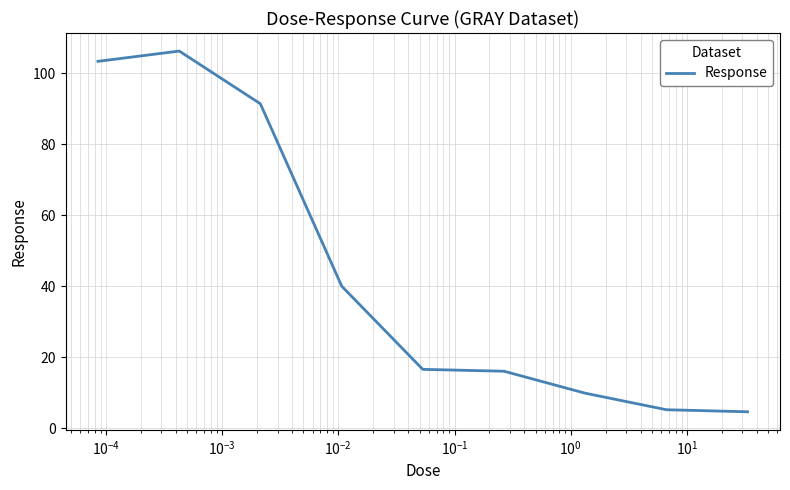

What is the difference between the second highest and second lowest values?

98.1